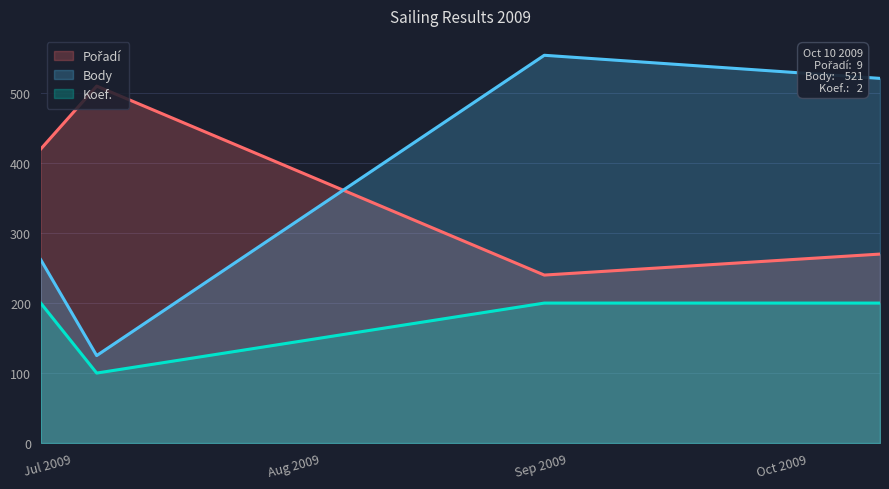

Reading left to right, transcribe all the data shown in this chart.

Pořadí: 420	510	240	270
Body: 262	125	554	521
Koef.: 200	100	200	200